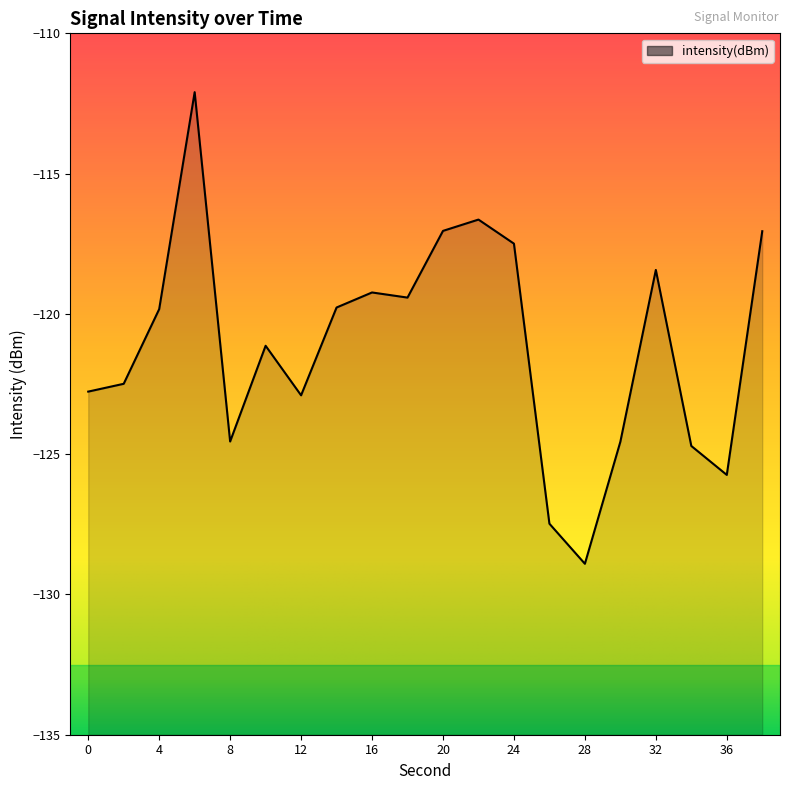

Count the number of data series in this chart.

1